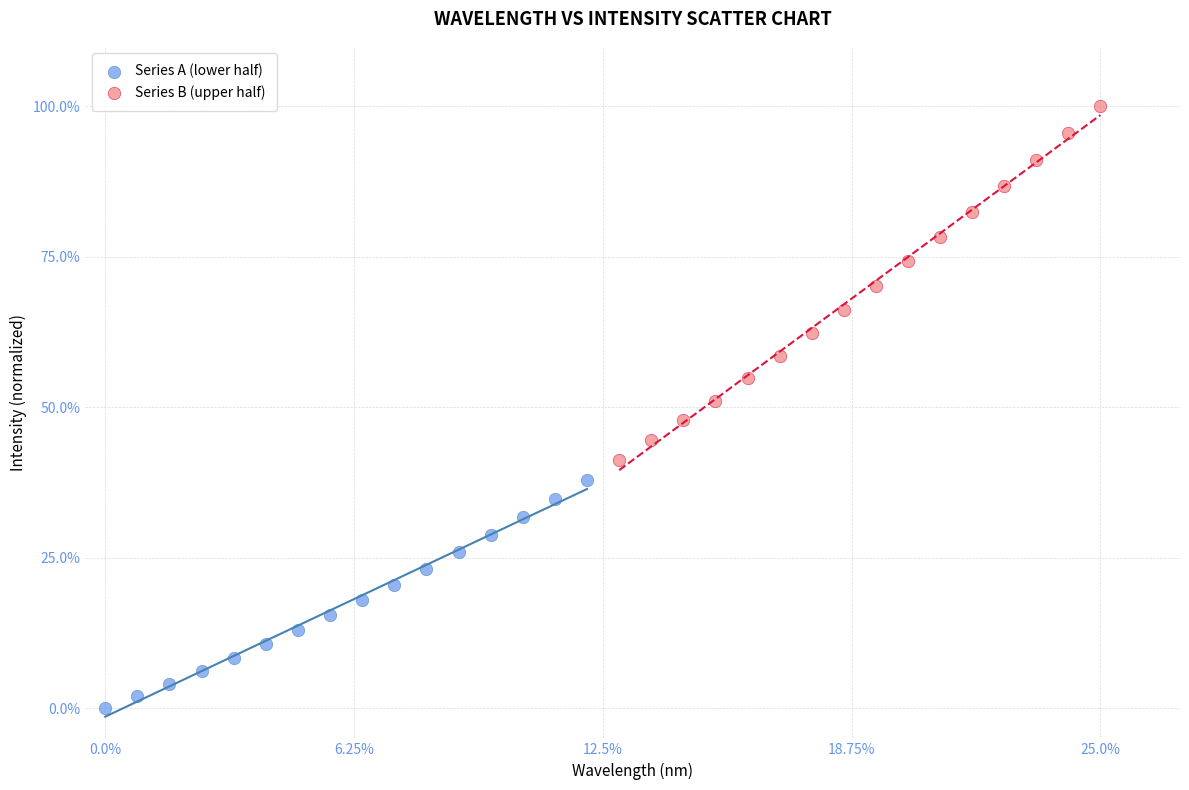

What are all the series names shown in the legend?

Series A (lower half), Series B (upper half)